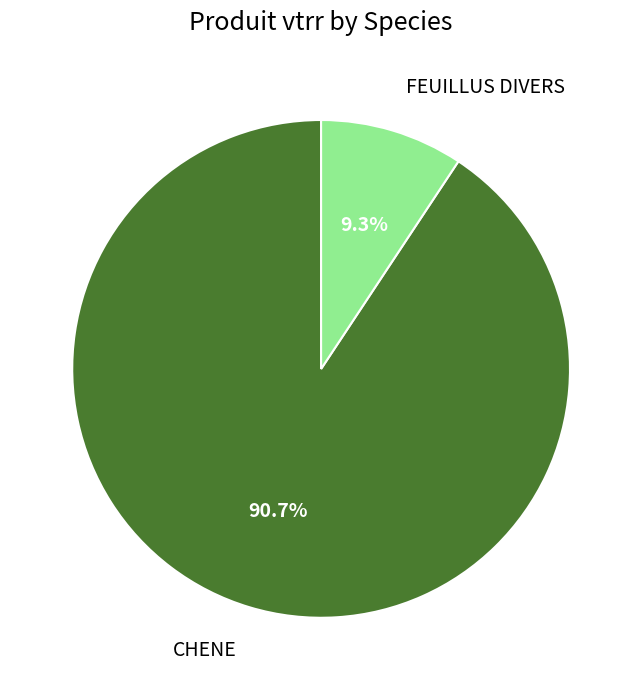

To the nearest percent, what is the combined percentage of FEUILLUS DIVERS and CHENE?

100%